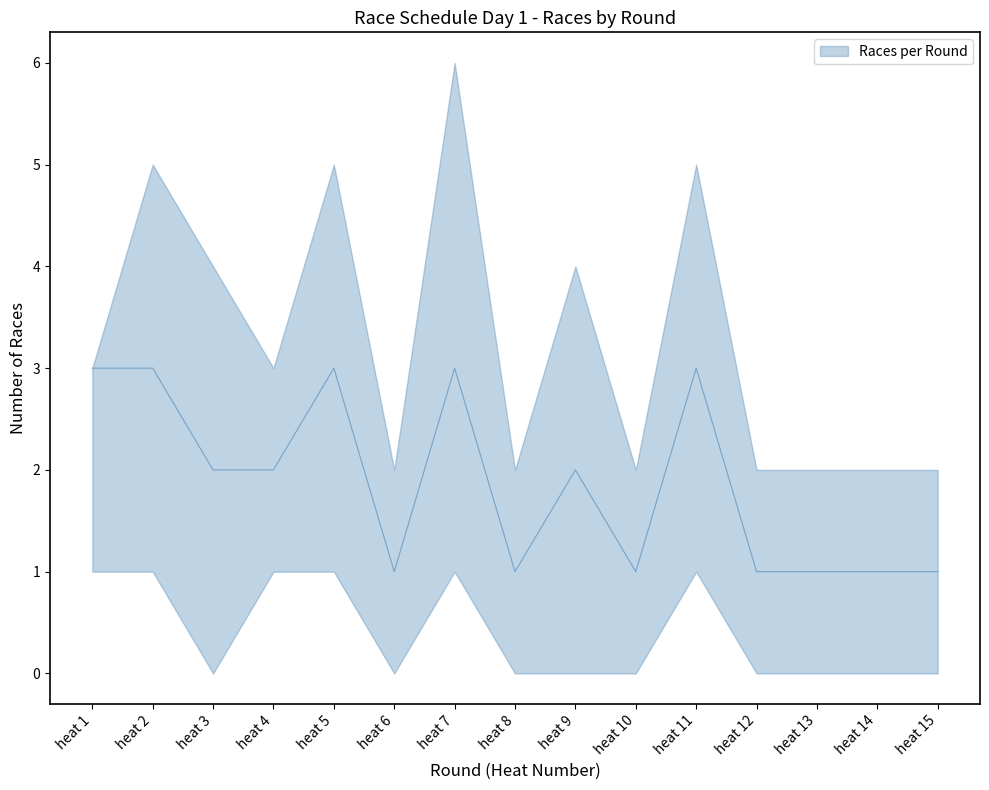

How many distinct data groups are displayed?

1